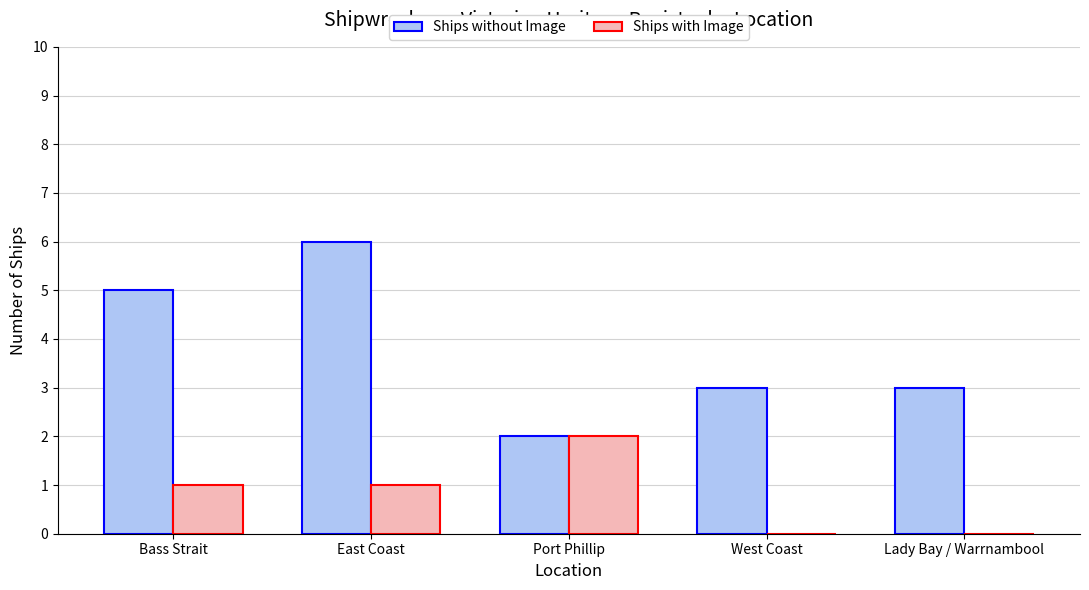

The Ships with Image series shows -1 at Lady Bay / Warrnambool. True or false?

False